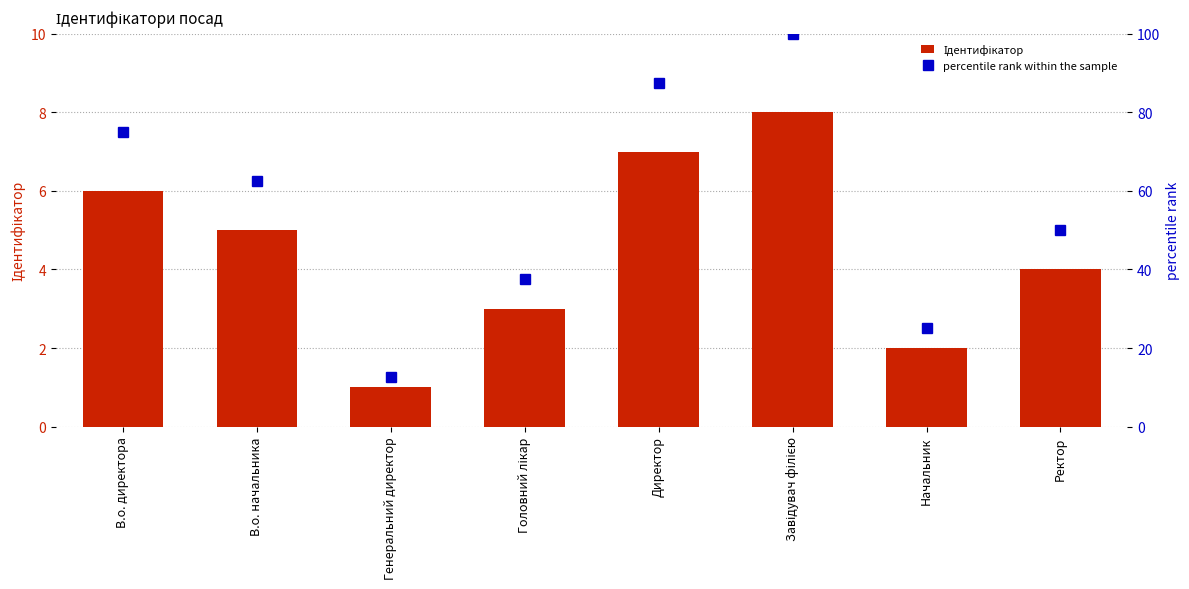

Which has a higher value, В.о. начальника or В.о. директора?

В.о. директора